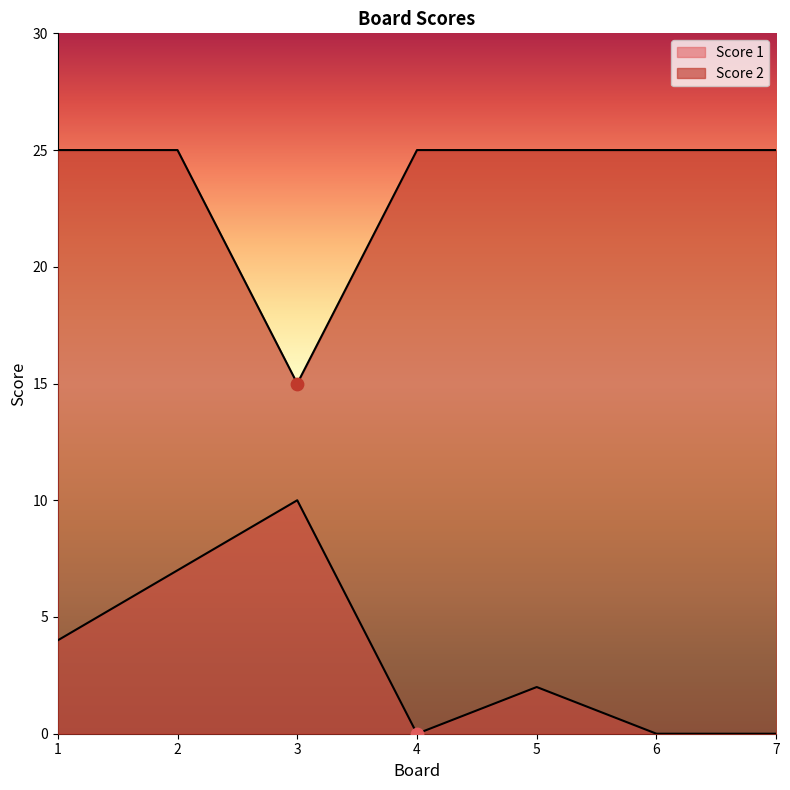

Which series reaches the maximum Y coordinate?

Score 1